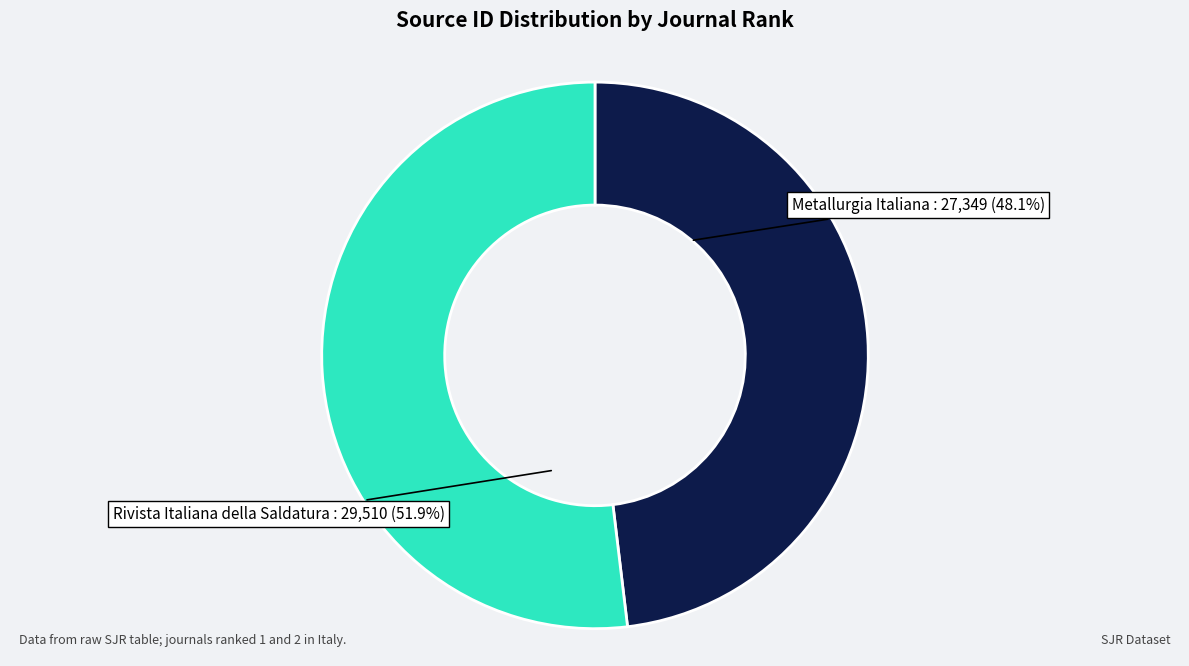

Count the number of slices in the pie.

2